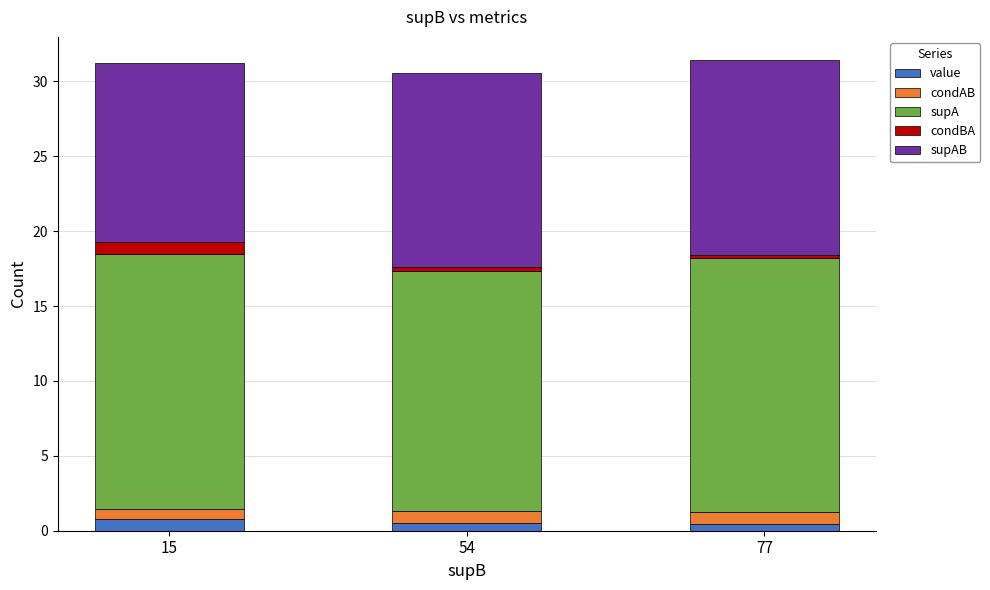

What is the maximum value for value?

0.8